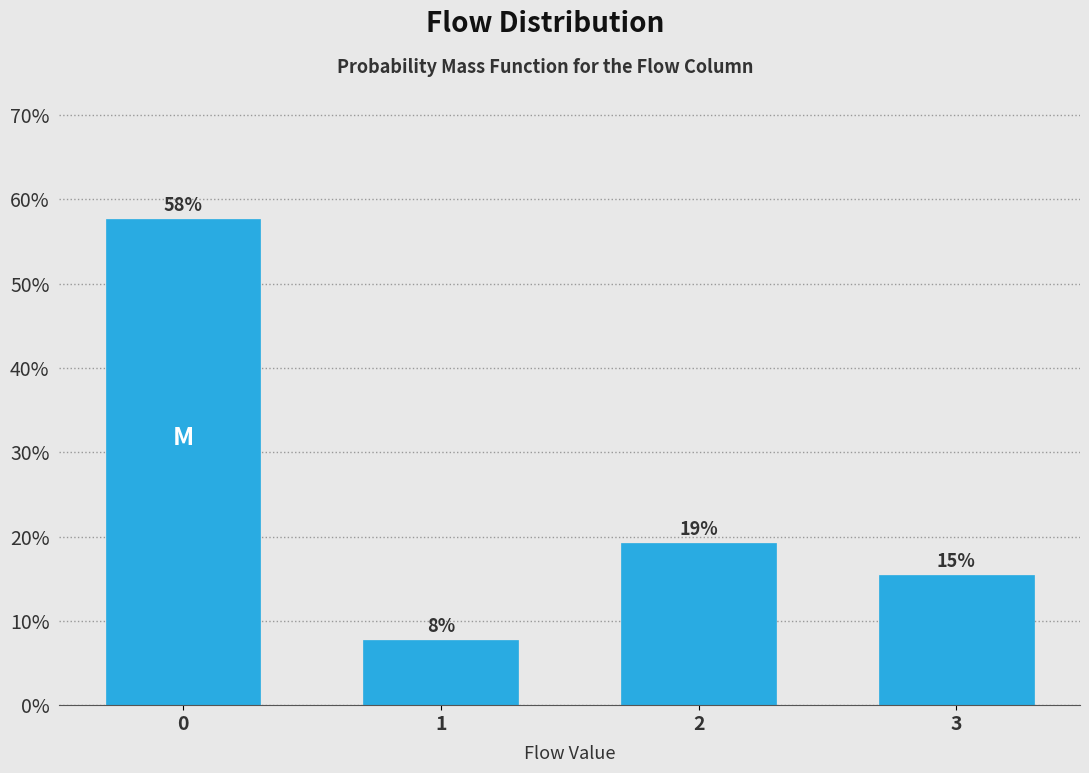

Are the bars horizontal?

No